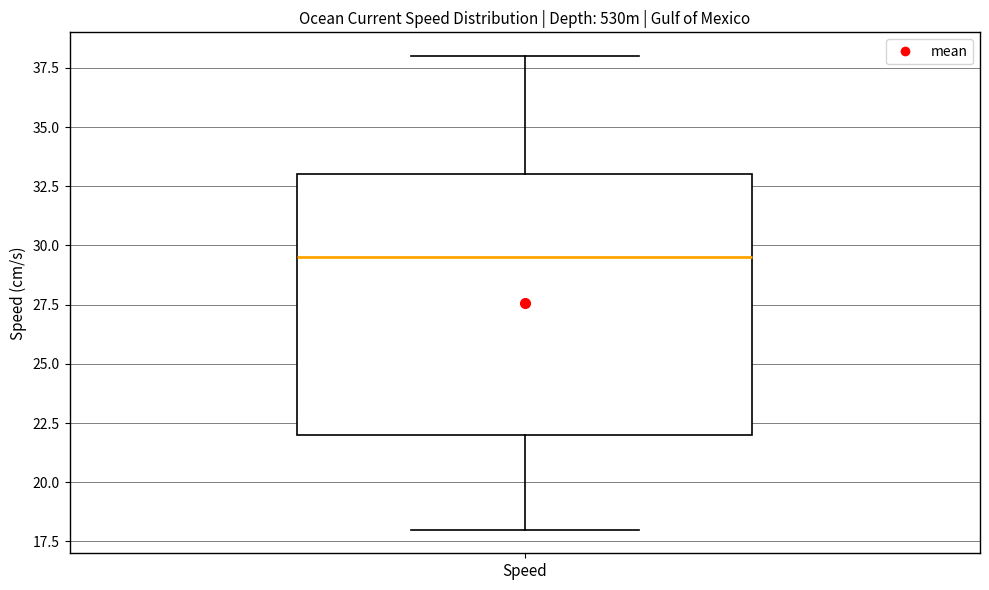

Where does the median line of the box for Speed sit on the y-axis? The values are not printed on the chart, so give them approximately, as read against the axis.

29.5